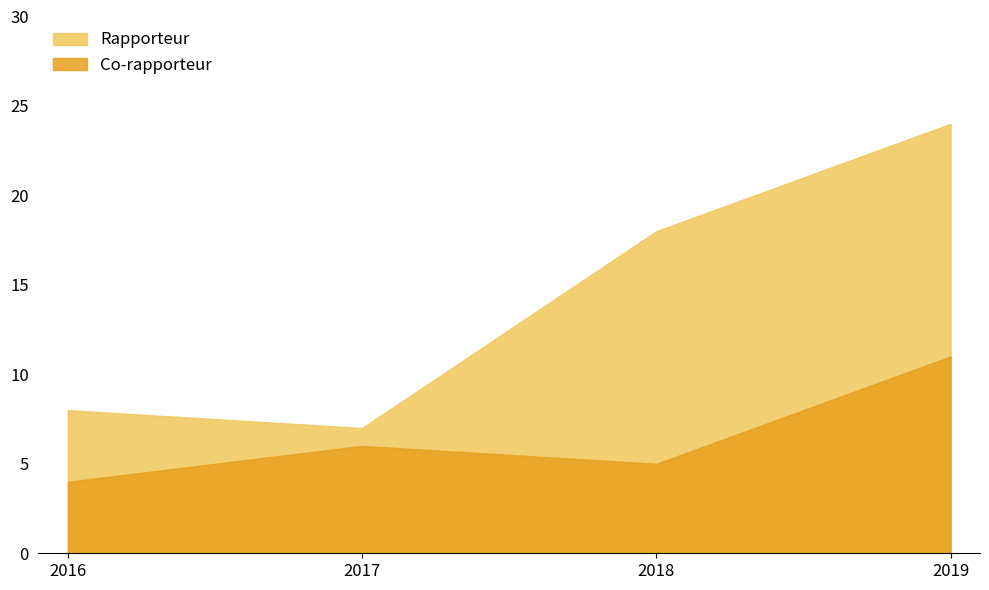

True or false: Rapporteur and Co-rapporteur intersect in this chart.

False